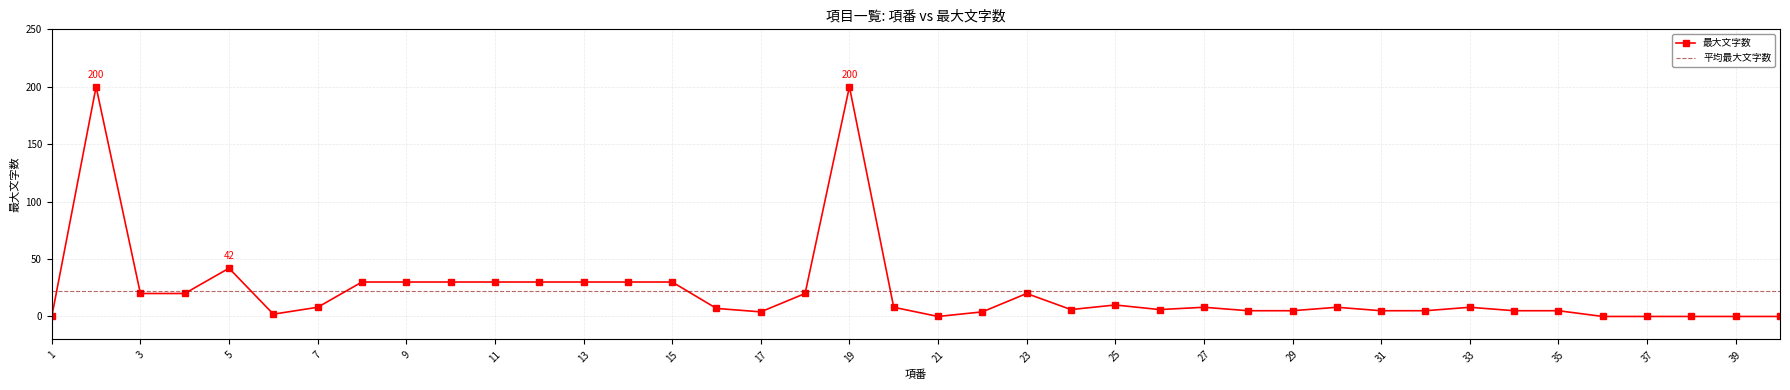

True or false: the data shows 6 at 24.

True